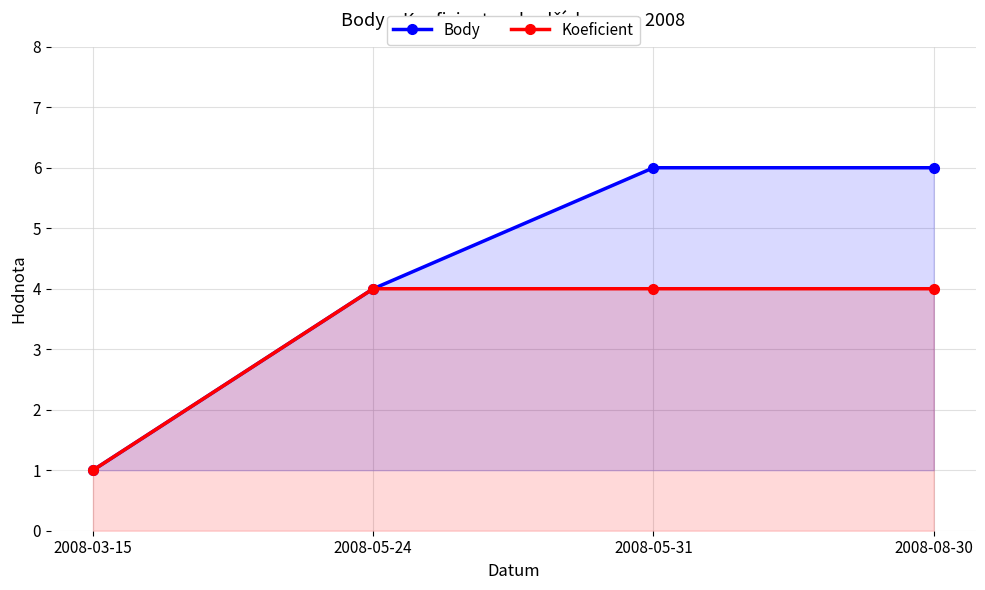

What position from the left is 2008-03-15?

1